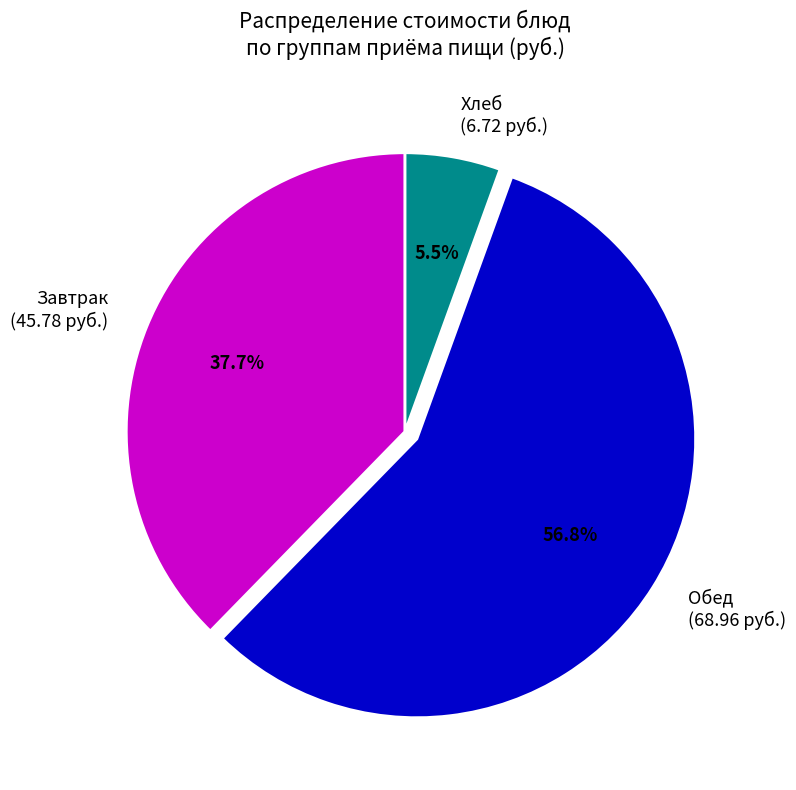

Which has a higher value, Хлеб (6.72 руб.) or Обед (68.96 руб.)?

Обед (68.96 руб.)